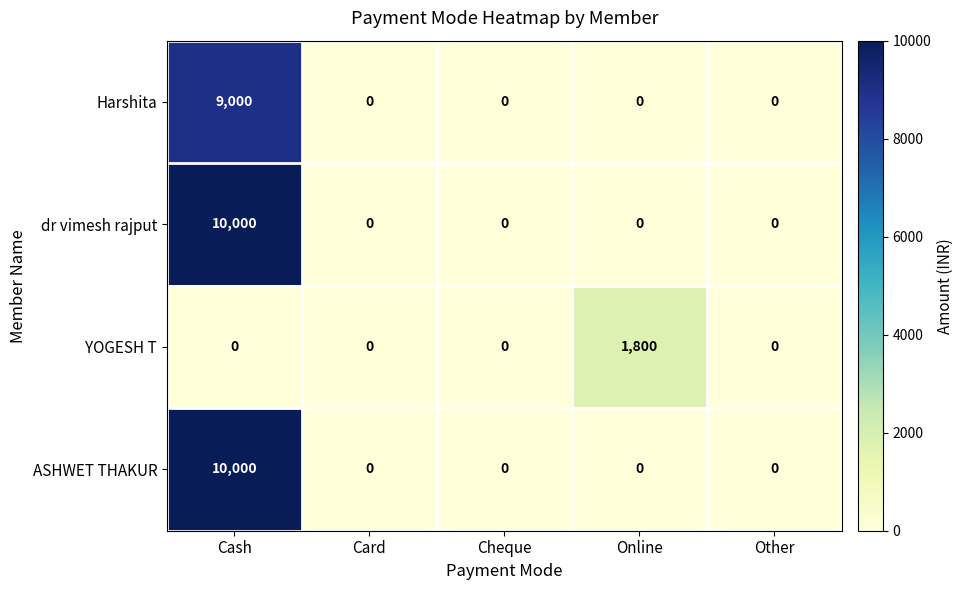

Is it true that dr vimesh rajput equals 0 at Other?

True